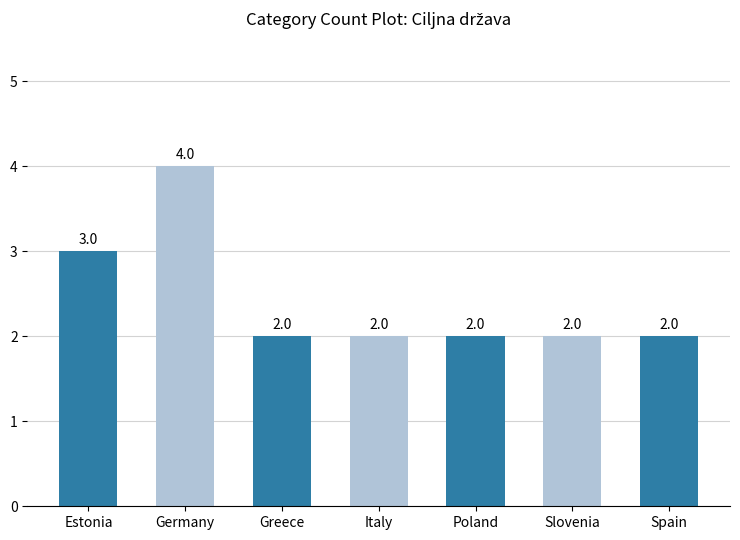

What is the difference between the maximum and minimum values?

2